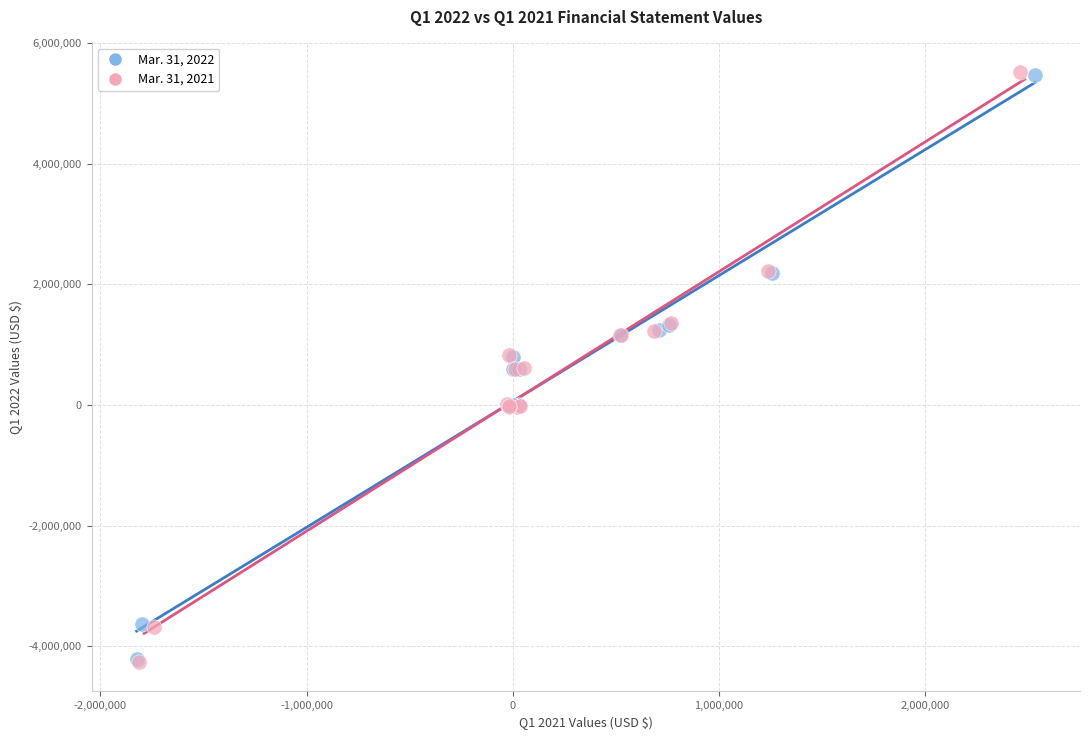

Which series has the largest Y range (max minus min)?

Mar. 31, 2021